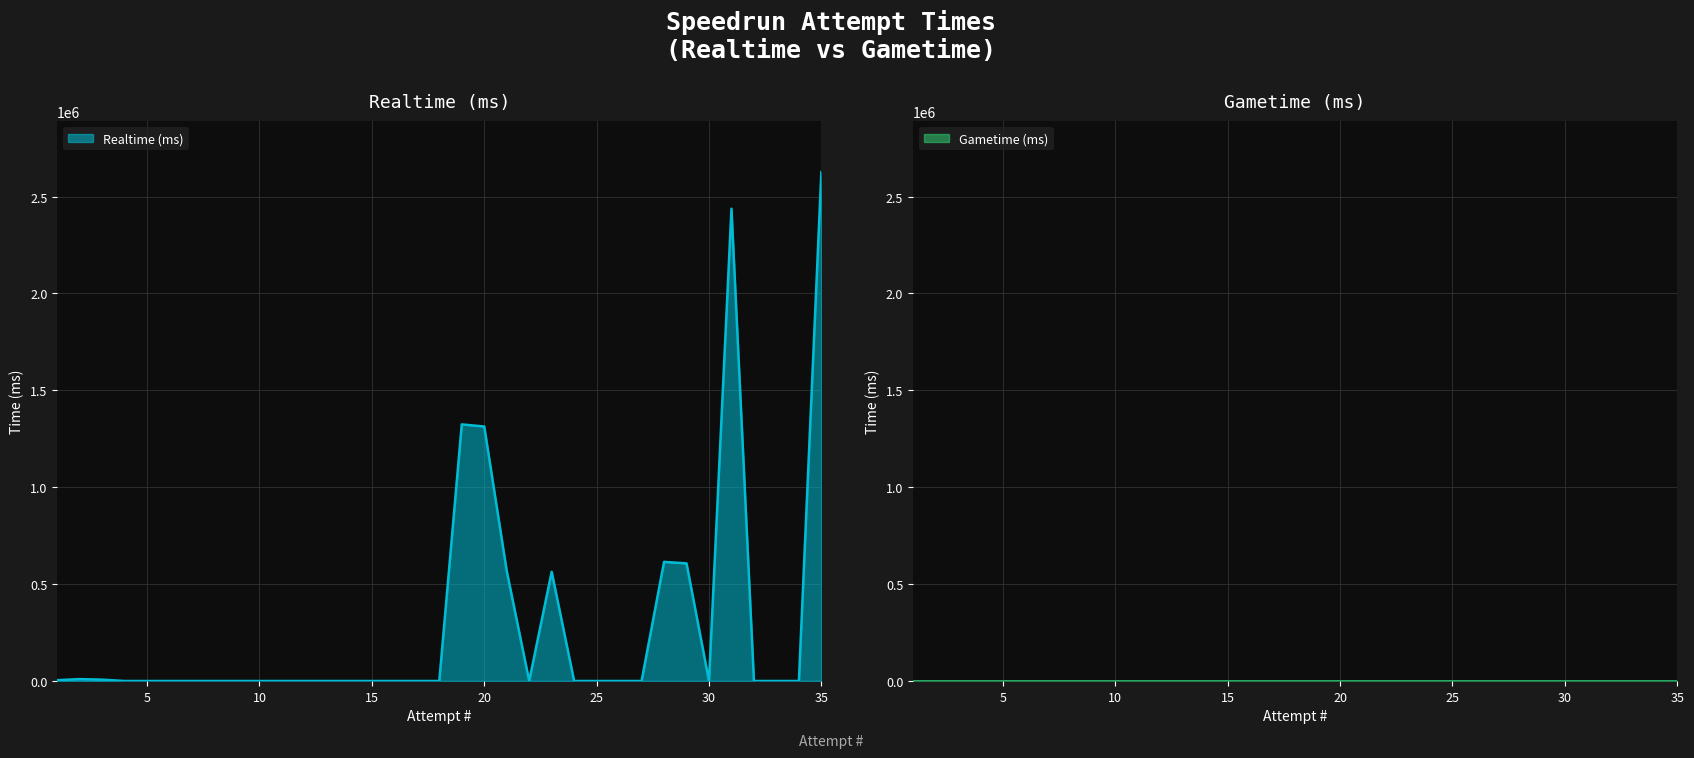

How many categories are shown in the chart?

35